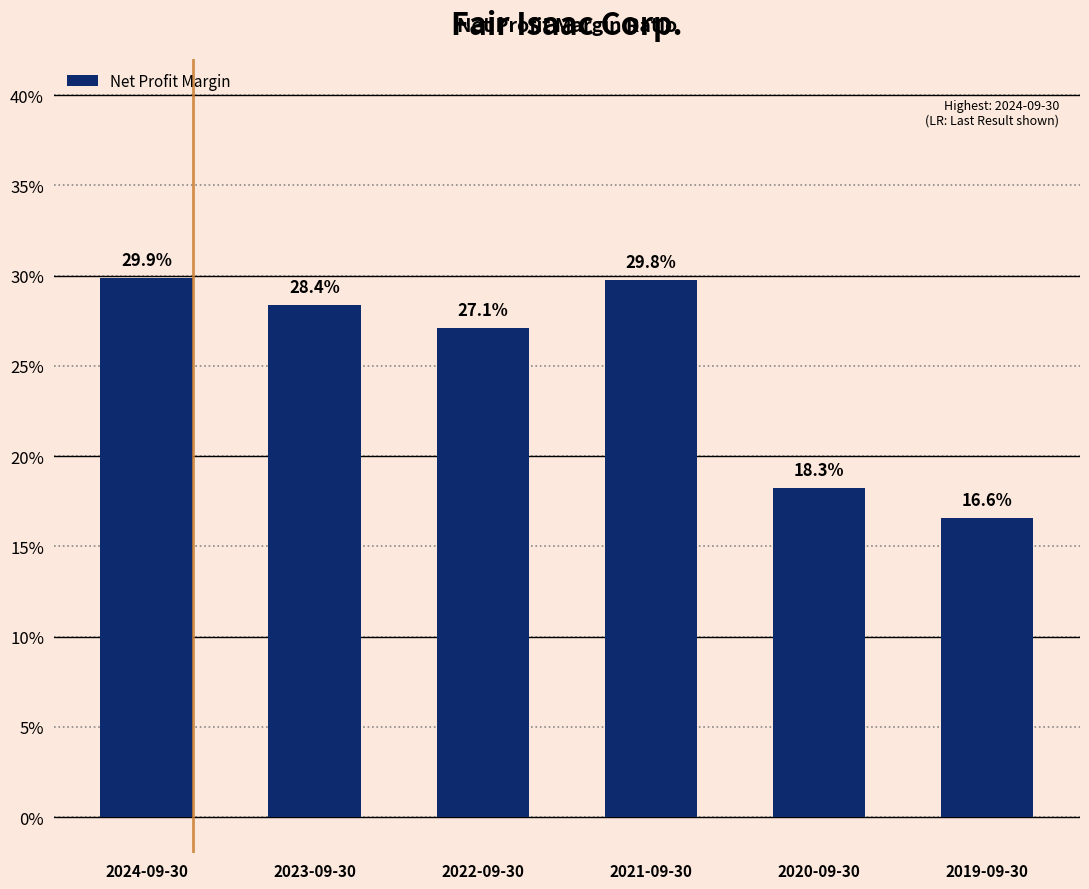

Reading right to left, transcribe all the data shown in this chart.

0.2	0.2	0.3	0.3	0.3	0.3